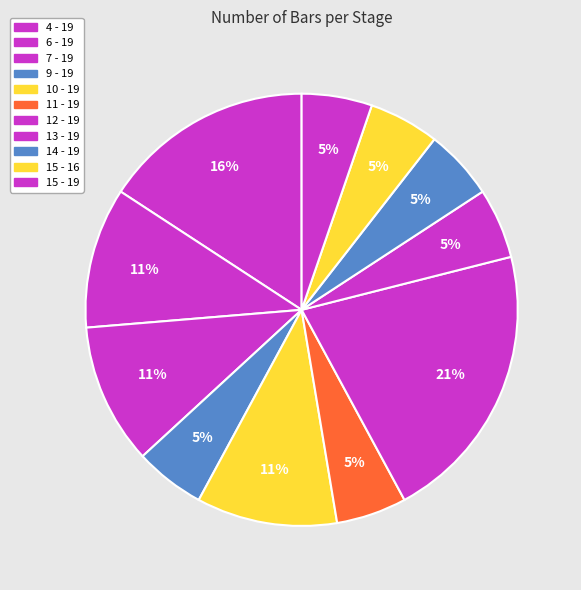

How many slices are in this pie chart?

11